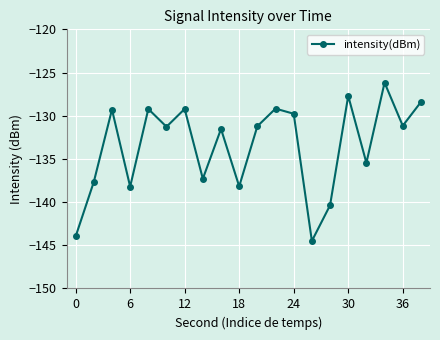

What is the value of the 4th point from the left?

-138.2